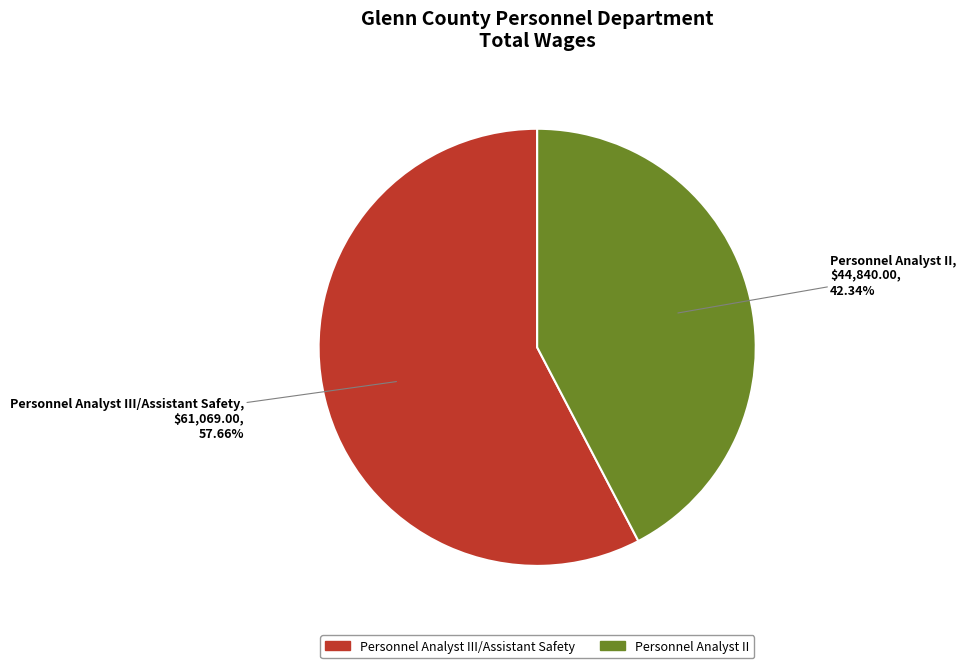

To the nearest percent, what is the average slice percentage?

50%